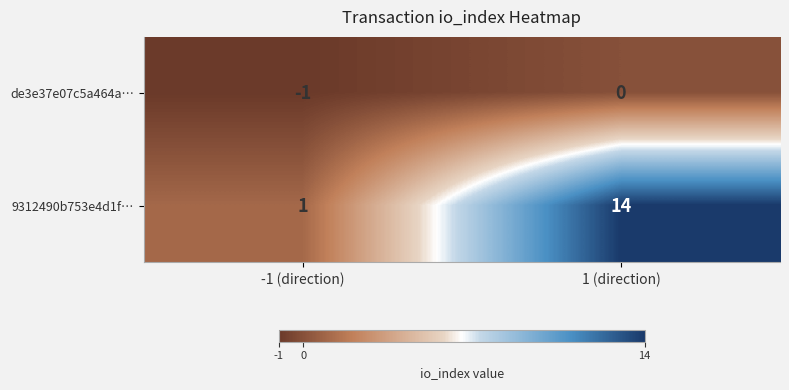

Count the number of categories in the chart.

2